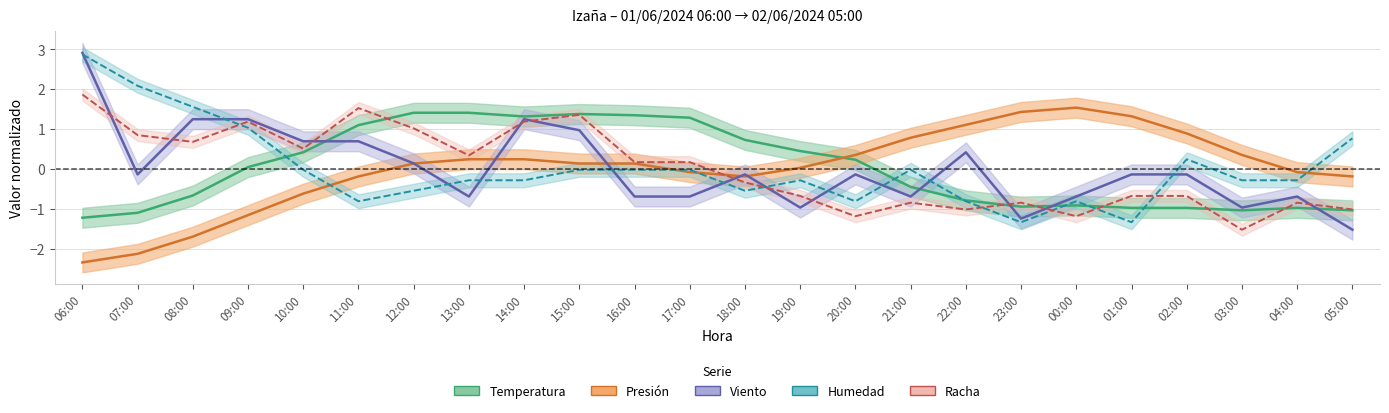

Reading left to right, list all the values displayed in this chart.

Temperatura: 06:00=-1.2	07:00=-1.1	08:00=-0.7	09:00=0.0	10:00=0.4	11:00=1.1	12:00=1.4	13:00=1.4	14:00=1.3	15:00=1.4	16:00=1.3	17:00=1.3	18:00=0.7	19:00=0.4	20:00=0.2	21:00=-0.5	22:00=-0.8	23:00=-0.9	00:00=-0.9	01:00=-1.0	02:00=-1.0	03:00=-1.0	04:00=-1.0	05:00=-1.0
Presion: 06:00=-2.3	07:00=-2.1	08:00=-1.7	09:00=-1.2	10:00=-0.6	11:00=-0.2	12:00=0.1	13:00=0.2	14:00=0.2	15:00=0.1	16:00=0.1	17:00=-0.1	18:00=-0.2	19:00=0.0	20:00=0.4	21:00=0.8	22:00=1.1	23:00=1.4	00:00=1.5	01:00=1.3	02:00=0.9	03:00=0.4	04:00=-0.1	05:00=-0.2
Viento: 06:00=2.9	07:00=-0.1	08:00=1.2	09:00=1.2	10:00=0.7	11:00=0.7	12:00=0.1	13:00=-0.7	14:00=1.2	15:00=1.0	16:00=-0.7	17:00=-0.7	18:00=-0.1	19:00=-1.0	20:00=-0.1	21:00=-0.7	22:00=0.4	23:00=-1.2	00:00=-0.7	01:00=-0.1	02:00=-0.1	03:00=-1.0	04:00=-0.7	05:00=-1.5
Humedad: 06:00=2.9	07:00=2.1	08:00=1.6	09:00=1.0	10:00=-0.0	11:00=-0.8	12:00=-0.5	13:00=-0.3	14:00=-0.3	15:00=-0.0	16:00=-0.0	17:00=-0.0	18:00=-0.5	19:00=-0.3	20:00=-0.8	21:00=-0.0	22:00=-0.8	23:00=-1.3	00:00=-0.8	01:00=-1.3	02:00=0.2	03:00=-0.3	04:00=-0.3	05:00=0.8
Racha: 06:00=1.9	07:00=0.8	08:00=0.7	09:00=1.2	10:00=0.5	11:00=1.5	12:00=1.0	13:00=0.3	14:00=1.2	15:00=1.4	16:00=0.2	17:00=0.2	18:00=-0.3	19:00=-0.7	20:00=-1.2	21:00=-0.8	22:00=-1.0	23:00=-0.8	00:00=-1.2	01:00=-0.7	02:00=-0.7	03:00=-1.5	04:00=-0.8	05:00=-1.0